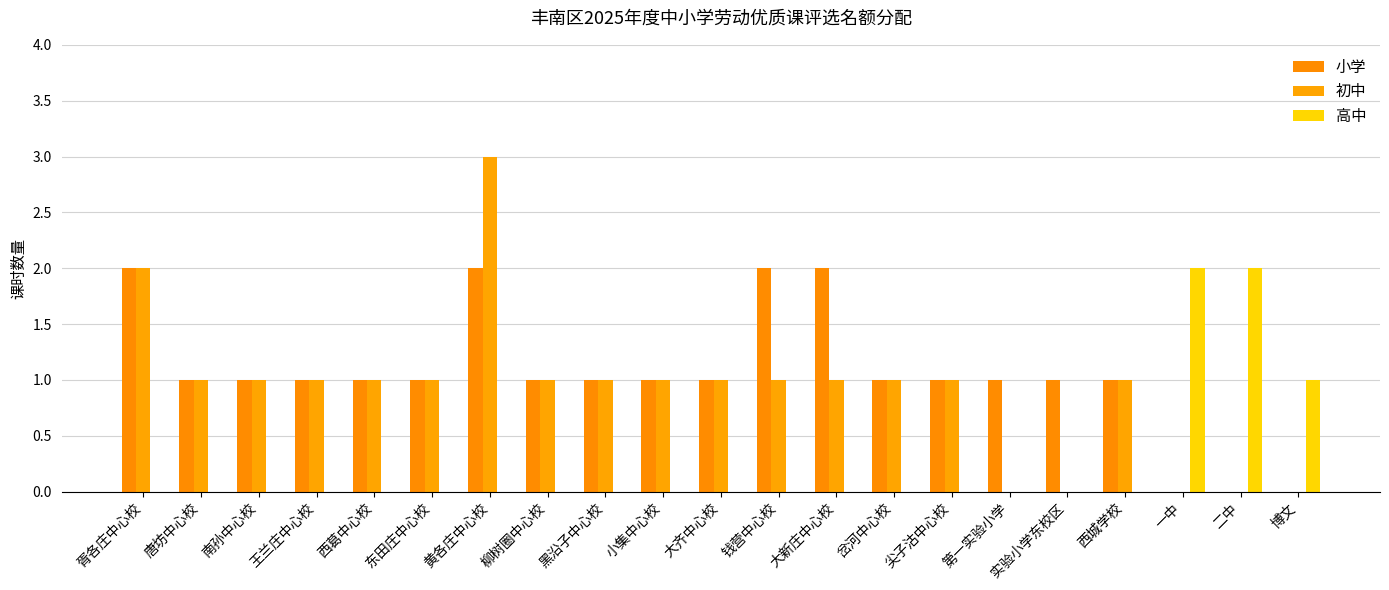

How many groups of bars are there?

21